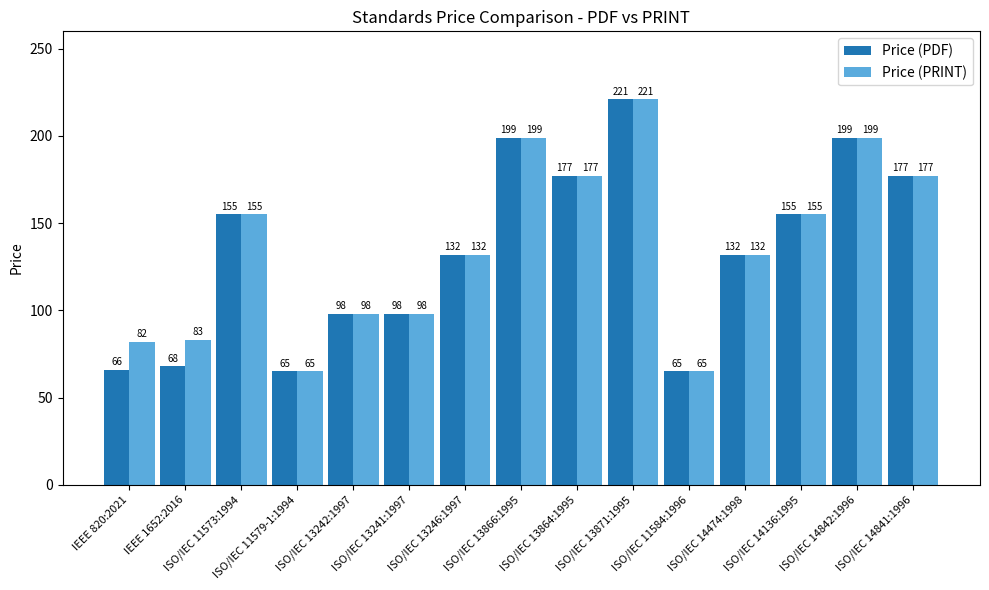

Is it true that Price (PDF) equals 155 at ISO/IEC 11573:1994?

True